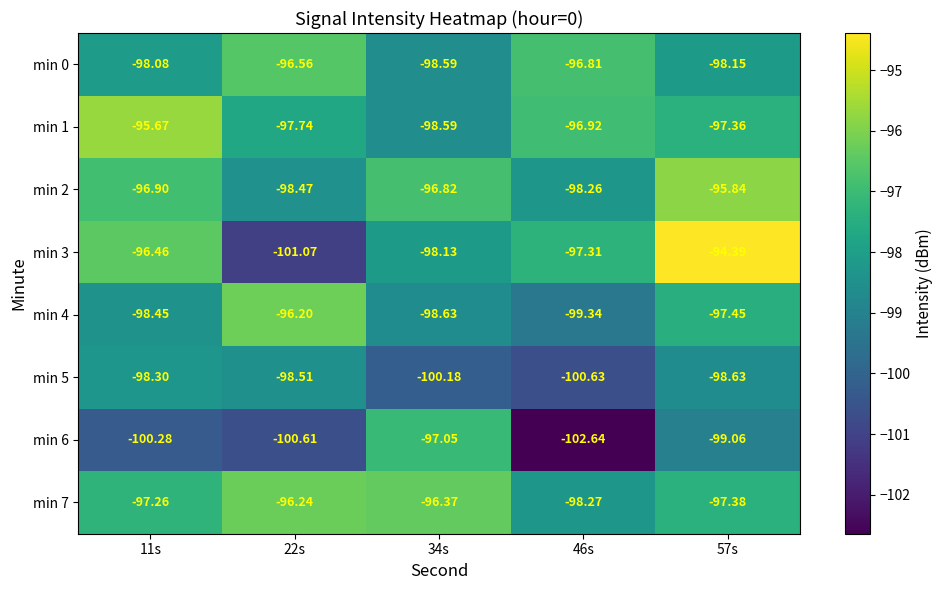

Is the value of min 3 at 22s greater than the value of min 1 at 57s?

No